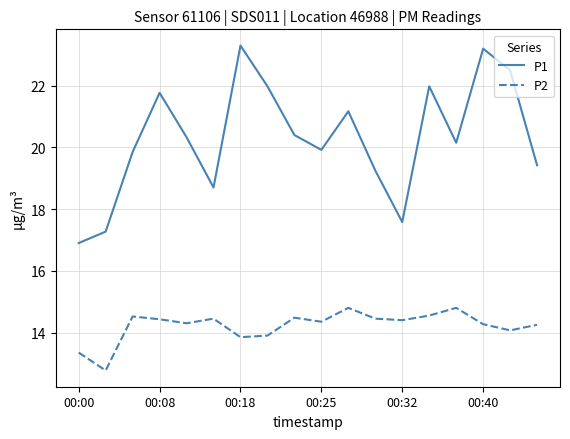

How many values in the P1 series exceed 20?

10